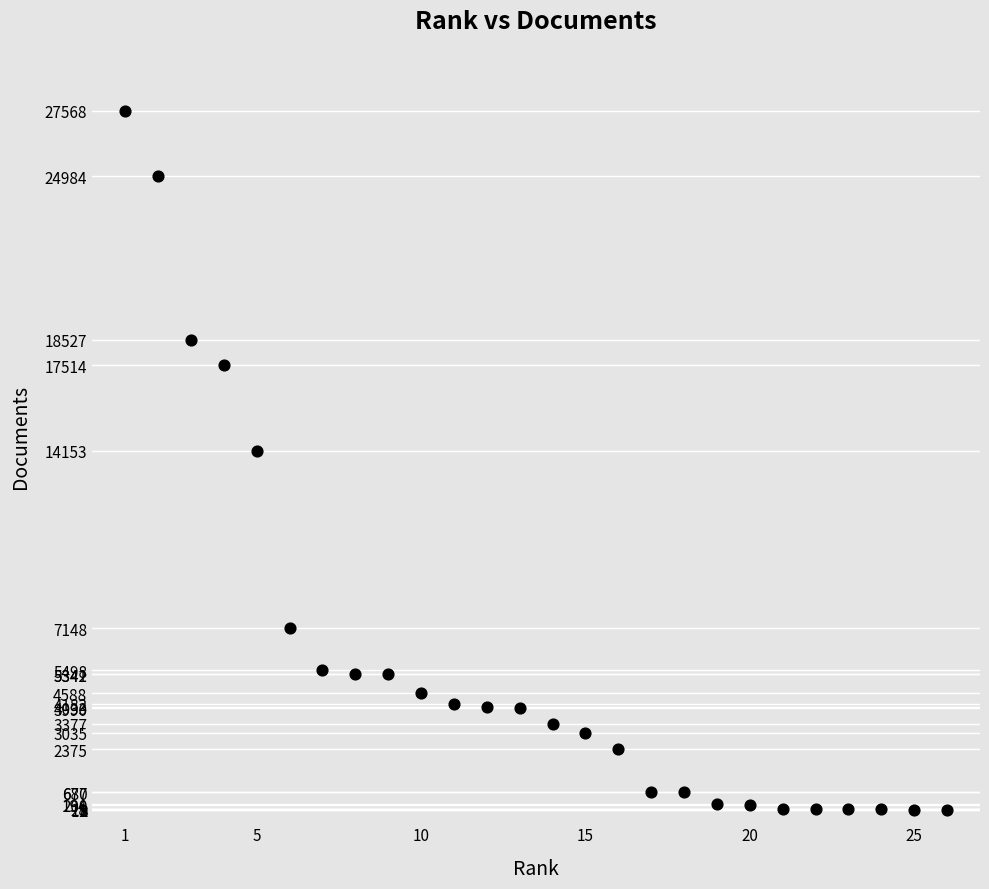

What Y value in the scatter plot is closest to 13784?

14153